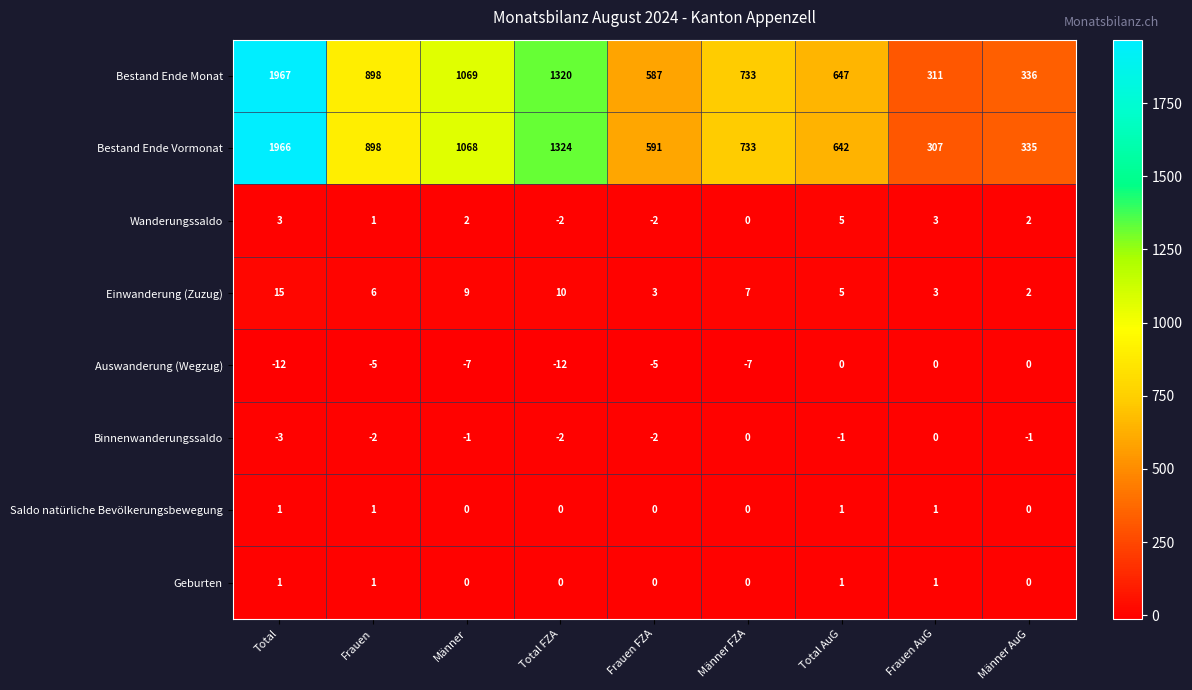

How many data points in Wanderungssaldo are less than 2?

4